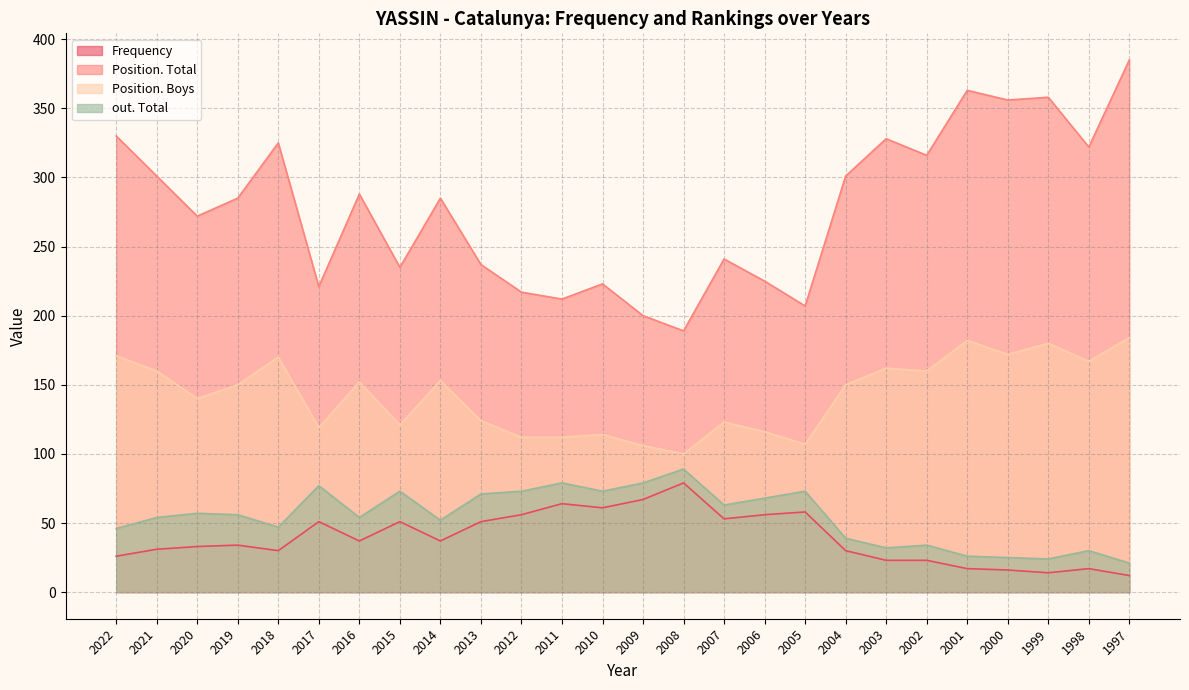

List the series in order of their peak value, lowest first.

Frequency, out. Total, Position. Boys, Position. Total